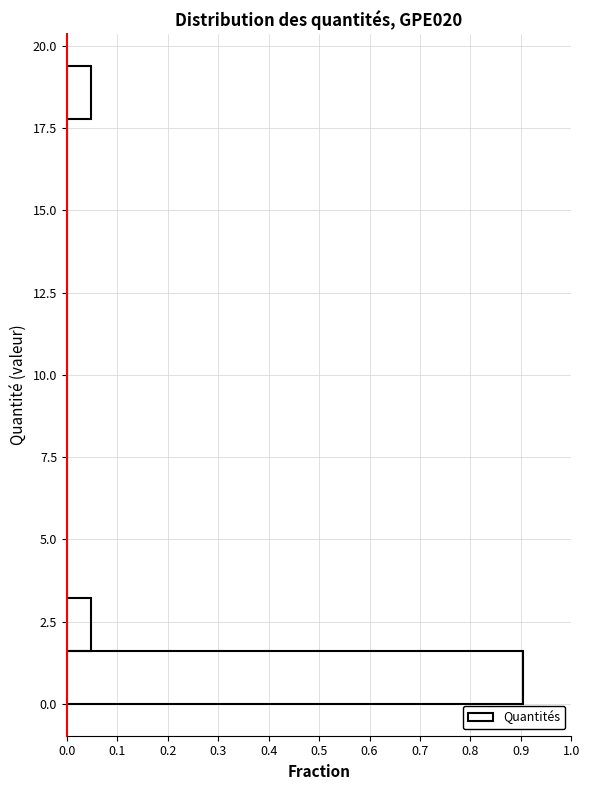

Read against the y-axis, roughly where is the centre of the longest bar?

1.0